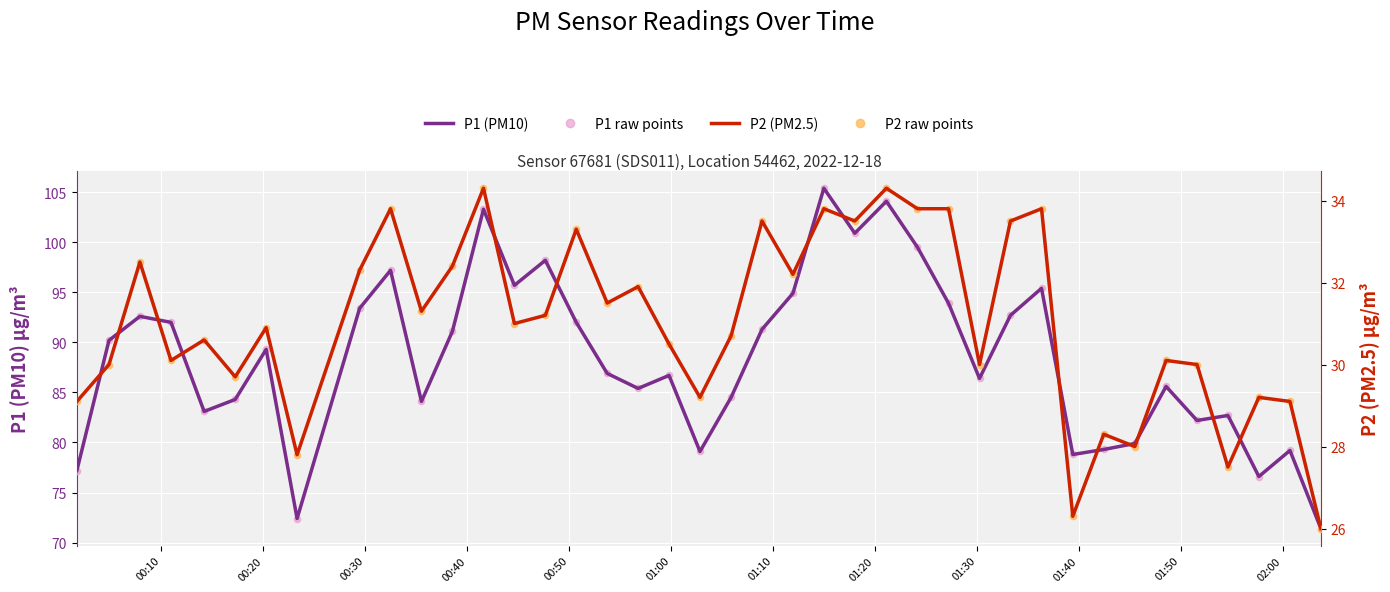

Which series reaches the minimum Y coordinate?

P2 (PM2.5)